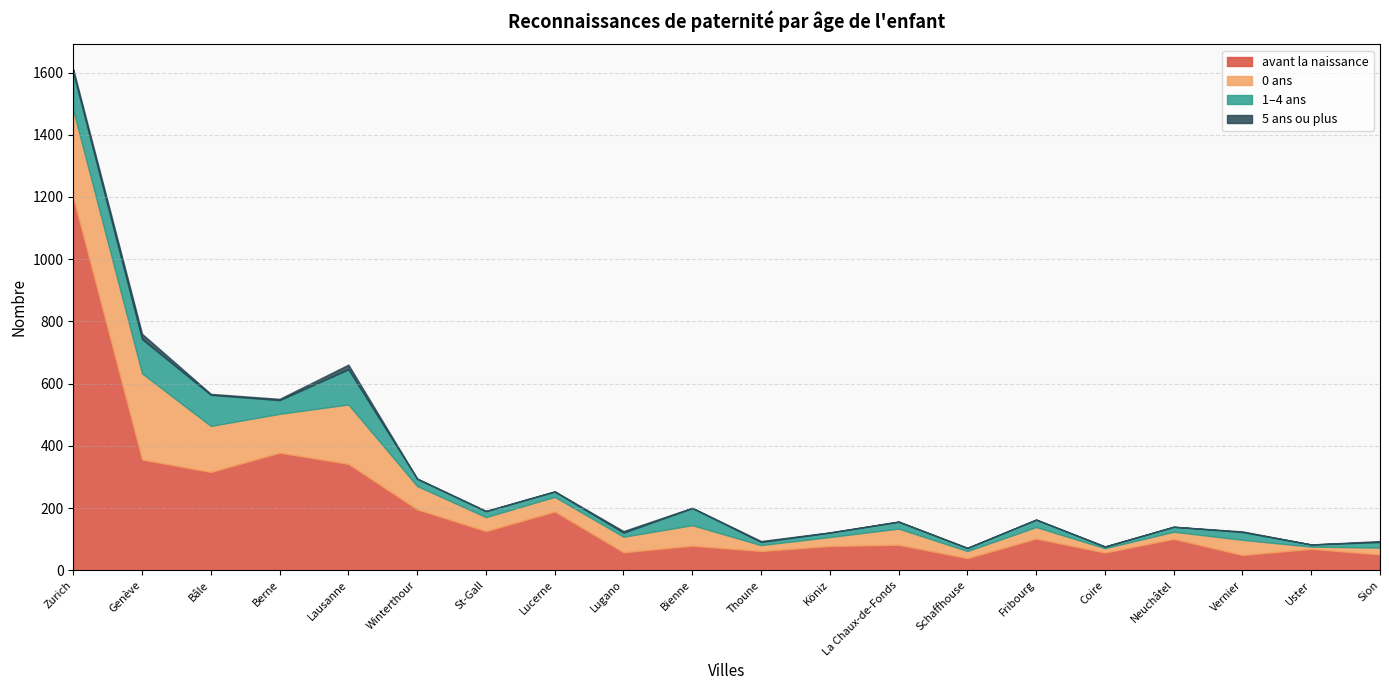

What is the total value across all series at Bâle?

567